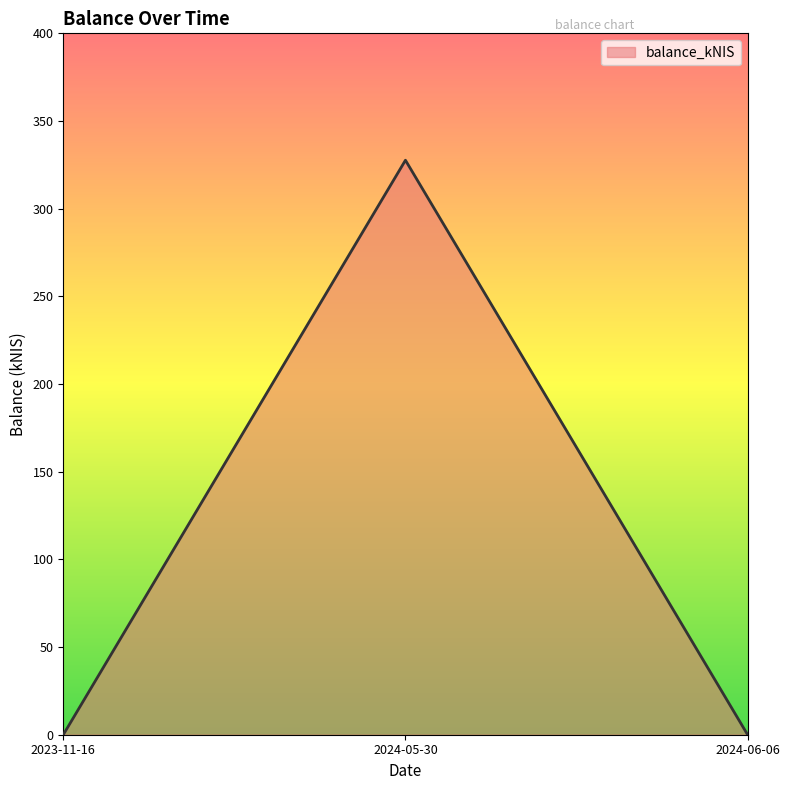

Reading left to right, extract all data points from this chart.

0.0	327.6	0.0